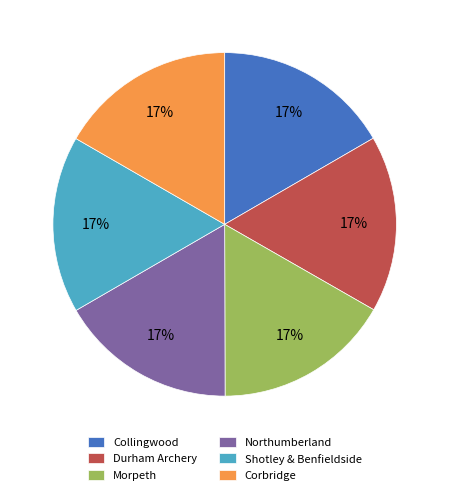

Approximately how many times larger is the value at Collingwood compared to Corbridge?

1.0